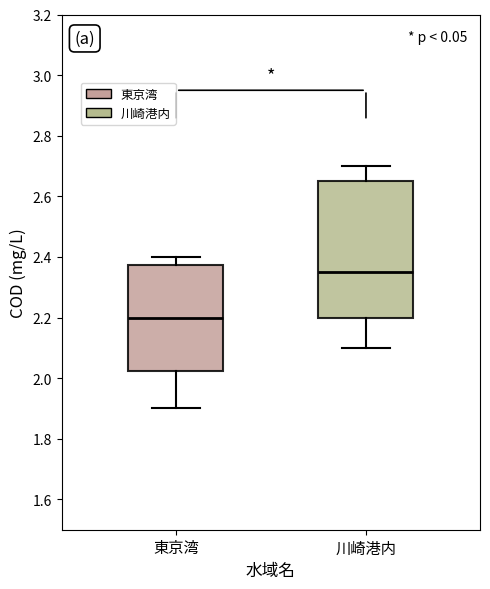

Which box has the lowest median line?

東京湾